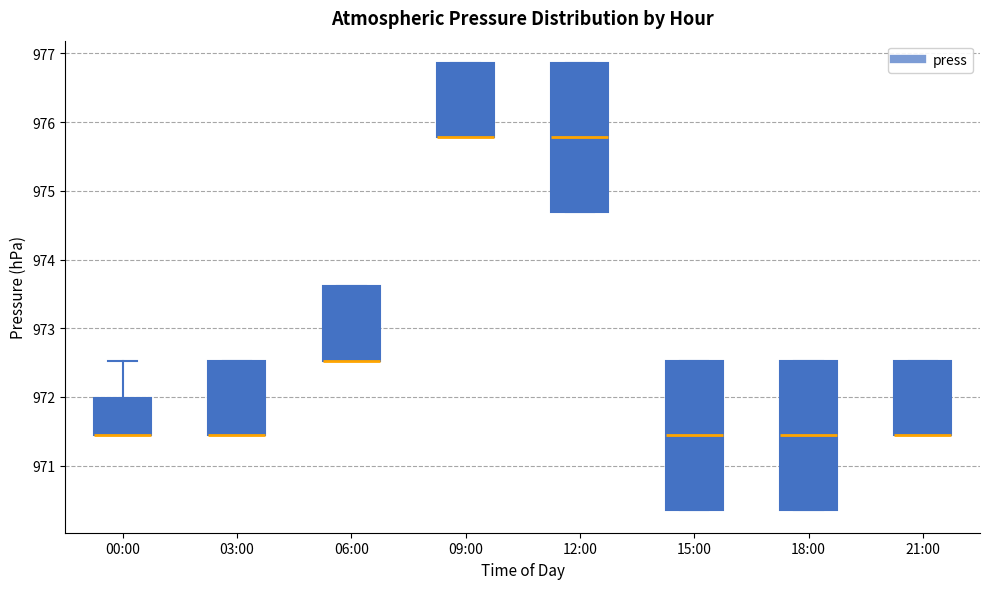

Reading left to right, read every box against the y-axis: the position of its median line, the range the box covers, and the ends of its whiskers. The values are not printed on the chart, so give them approximately, as read against the axis.

00:00: median 971.4 (drawn on the box's lower edge), box 971.4 to 972.0, whiskers 971.4 to 972.5
03:00: median 971.4 (drawn on the box's lower edge), box 971.4 to 972.5, whiskers 971.4 to 972.5
06:00: median 972.5 (drawn on the box's lower edge), box 972.5 to 973.6, whiskers 972.5 to 973.6
09:00: median 975.8 (drawn on the box's lower edge), box 975.8 to 976.9, whiskers 975.8 to 976.9
12:00: median 975.8, box 974.7 to 976.9, whiskers 974.7 to 976.9
15:00: median 971.4, box 970.4 to 972.5, whiskers 970.4 to 972.5
18:00: median 971.4, box 970.4 to 972.5, whiskers 970.4 to 972.5
21:00: median 971.4 (drawn on the box's lower edge), box 971.4 to 972.5, whiskers 971.4 to 972.5